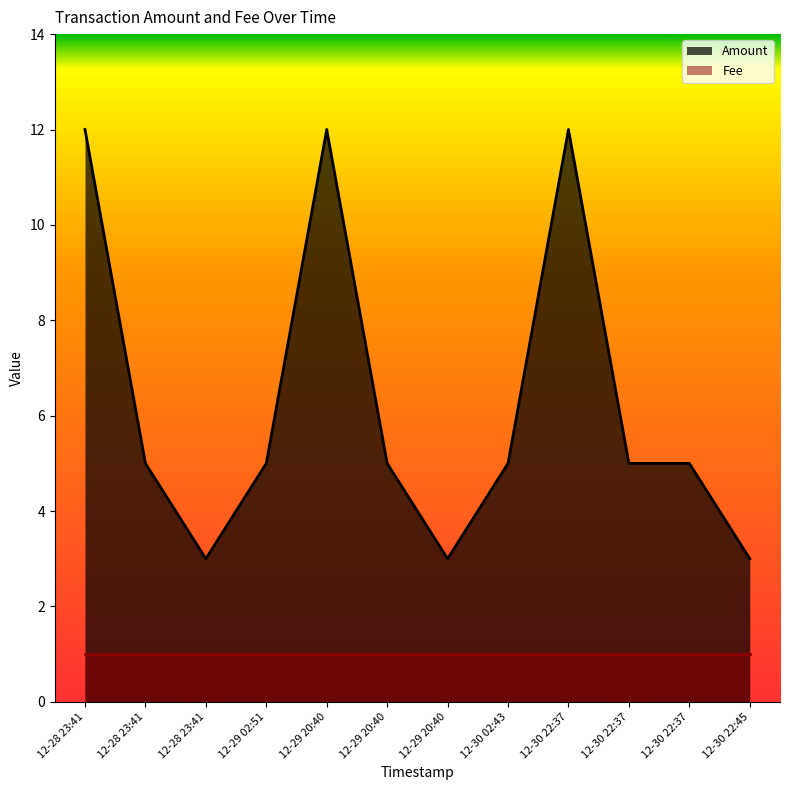

True or false: the data shows 1 at 12-30 22:45.

False